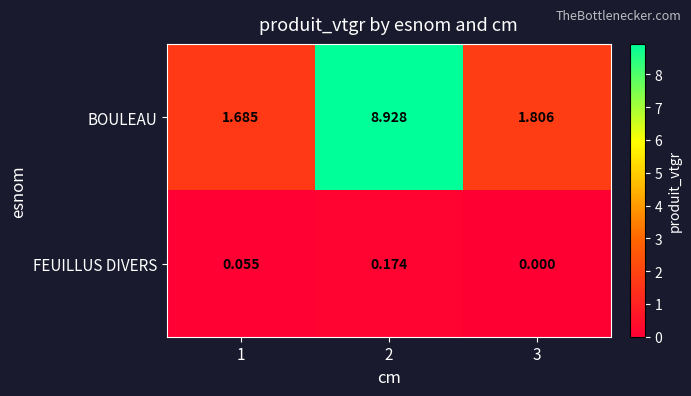

Which series has the widest spread of values?

BOULEAU